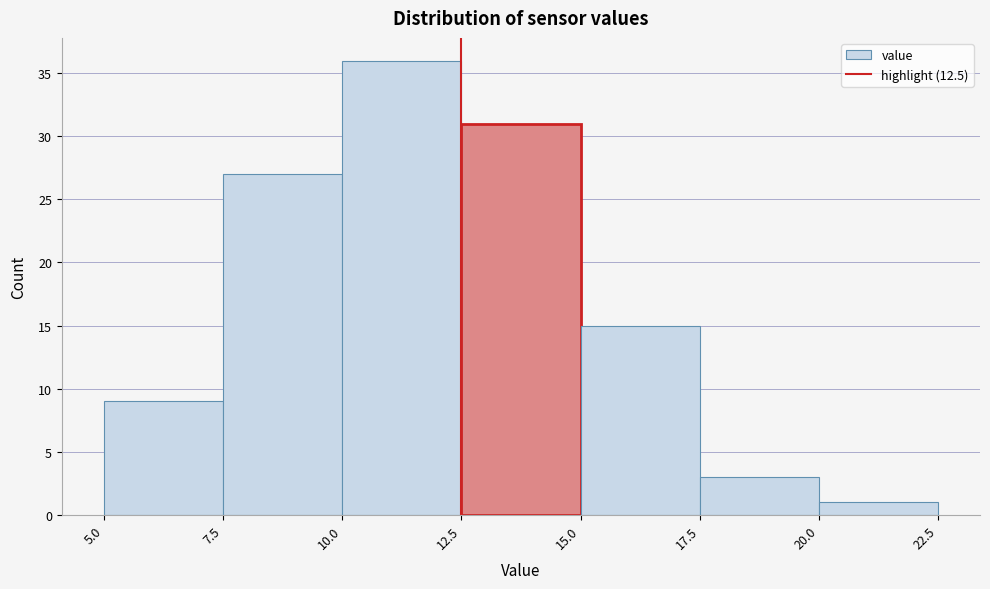

Reading left to right, transcribe this chart: for each bar, give the range it covers on the x-axis and its height. The values are not printed on the chart, so give them approximately, as read against the axis.

5.0 to 7.5: 9
7.5 to 10.0: 27
10.0 to 12.5: 36
12.5 to 15.0: 31
15.0 to 17.5: 15
17.5 to 20.0: 3
20.0 to 22.5: 1